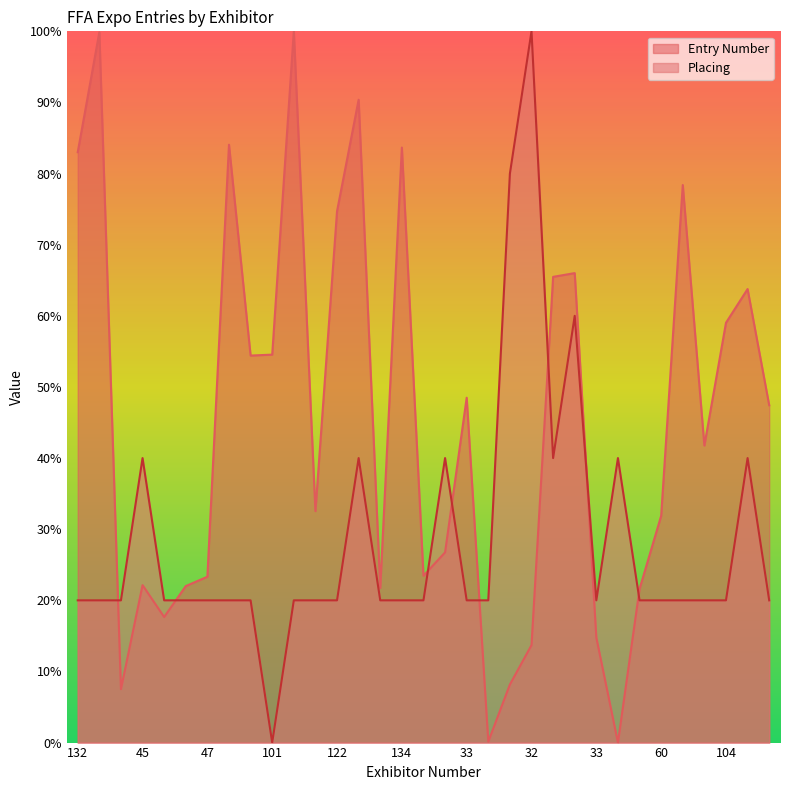

Rank the series at 122 from highest to lowest value.

Entry Number, Placing